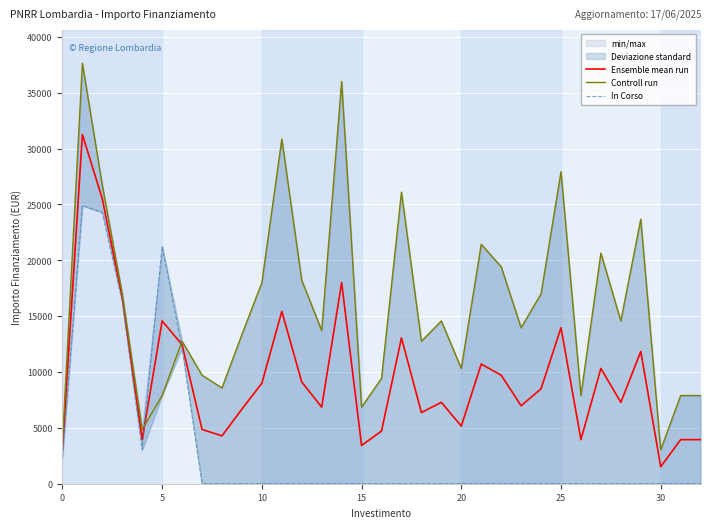

Is the value of Ensemble mean run at 19 greater than the value of Controll run at 29?

No